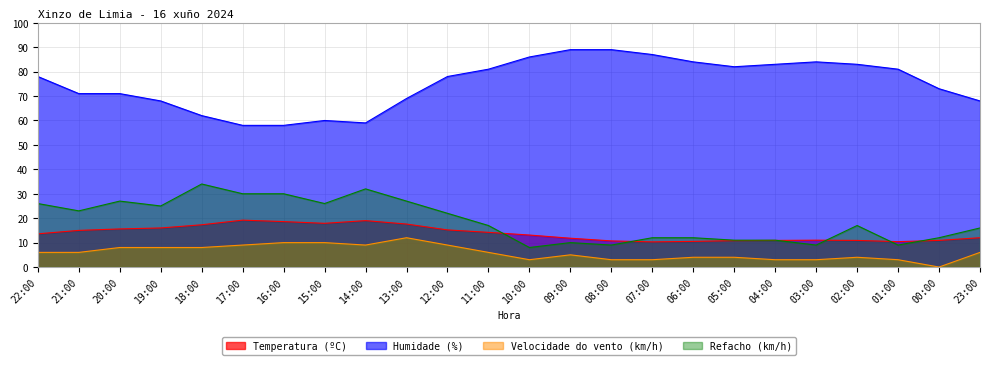

What is the sum of all Humidade (%) values?

1802.0